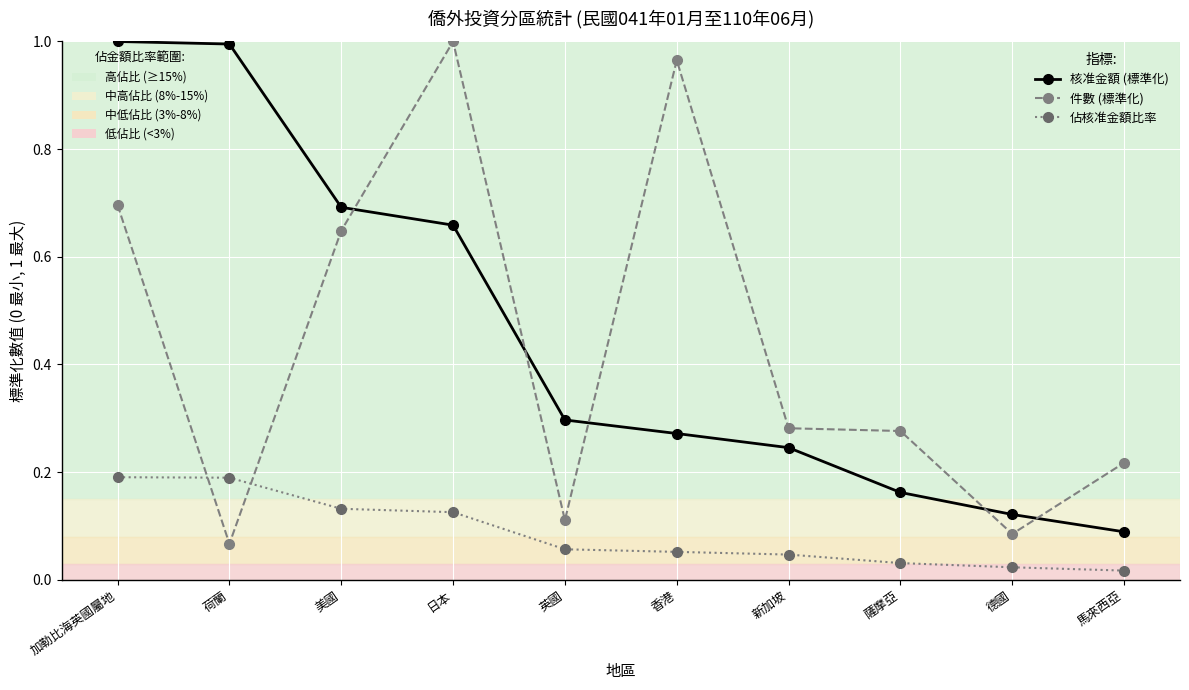

What is the label of the 1st point from the left?

加勒比海英國屬地